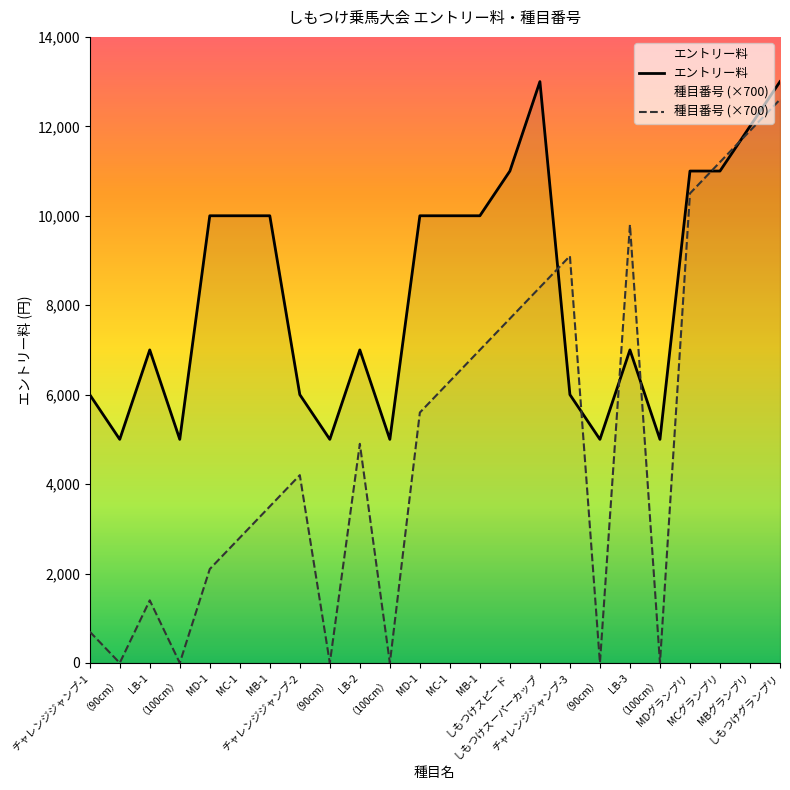

True or false: 種目番号 (×700) and エントリー料 intersect in this chart.

True